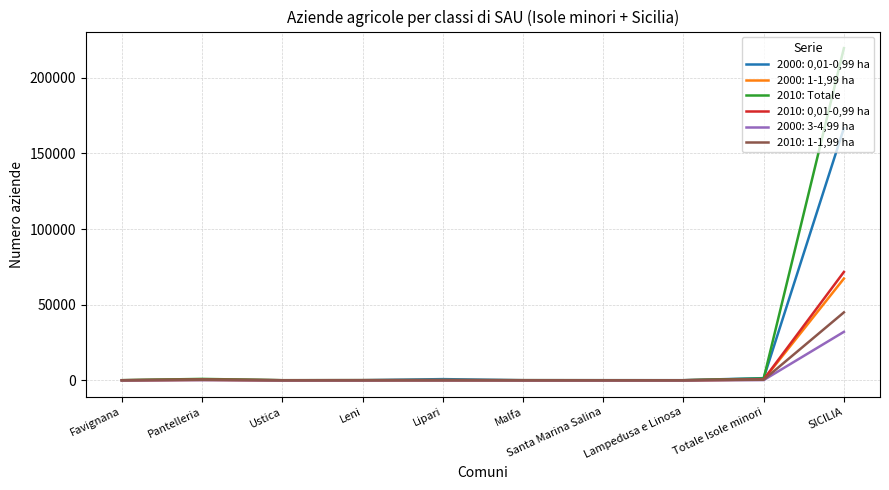

Is it true that 2000: 1-1,99 ha equals 36793 at SICILIA?

False